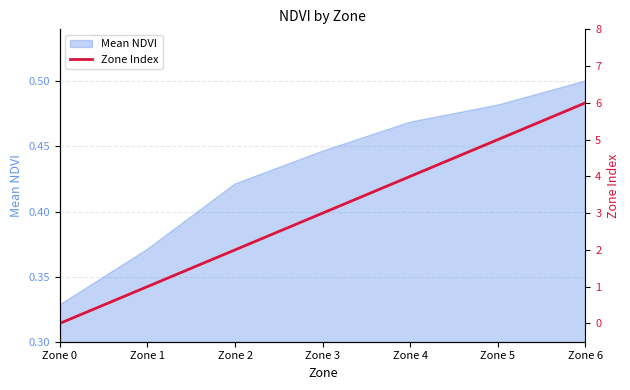

Is it true that the value at Zone 6 is 6?

True